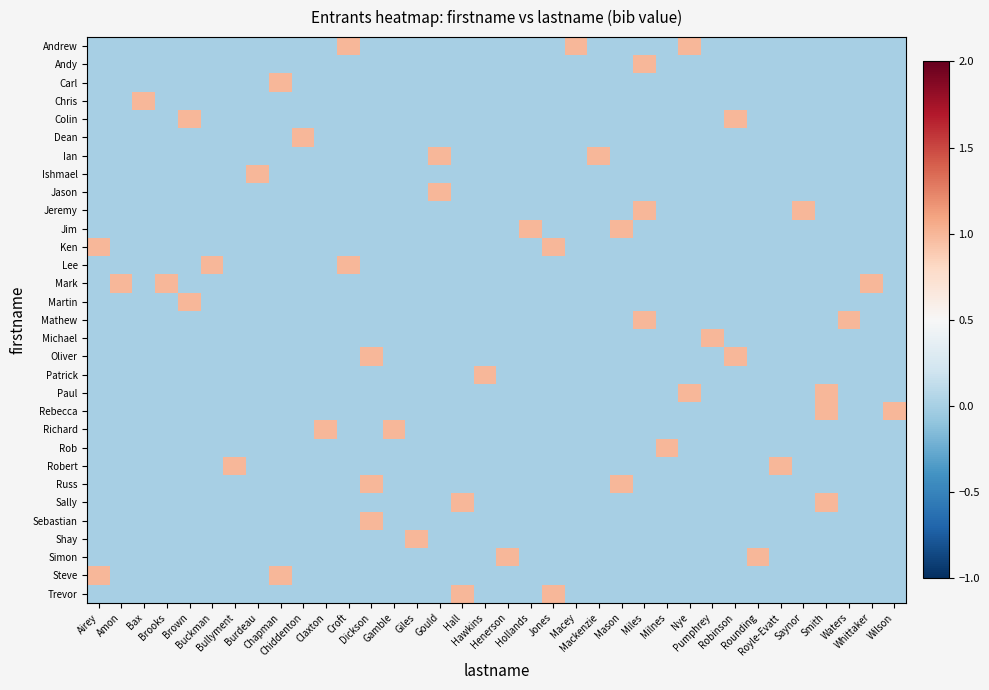

What is the spread (max minus min) of values at Hollands?

1